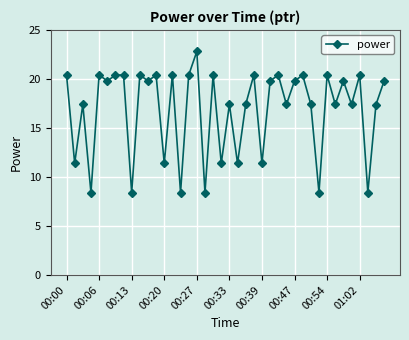

True or false: the data has more than 1 interior local peaks.

True